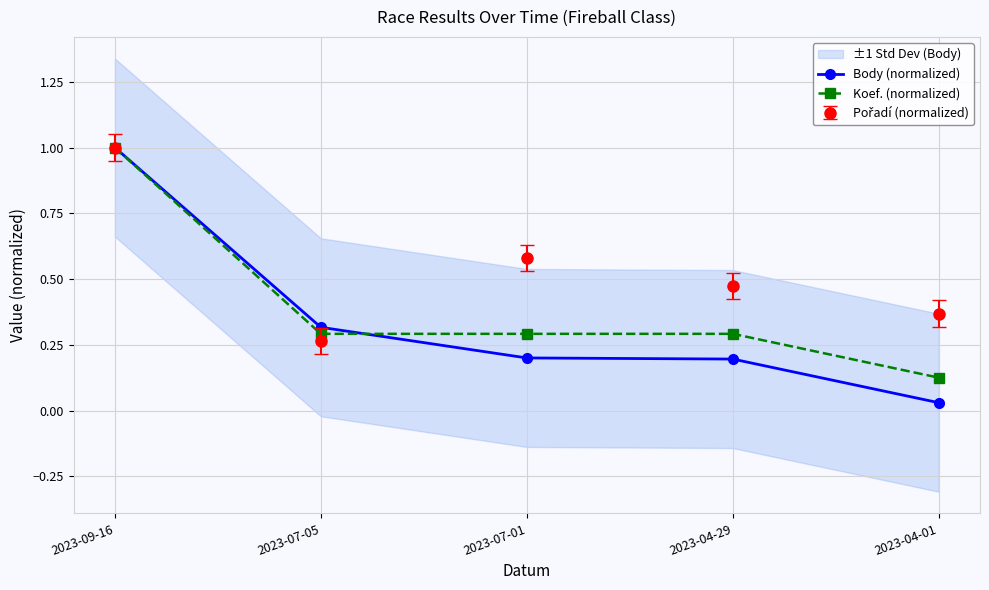

True or false: Koef. (normalized) has more than 0 interior local peaks.

False